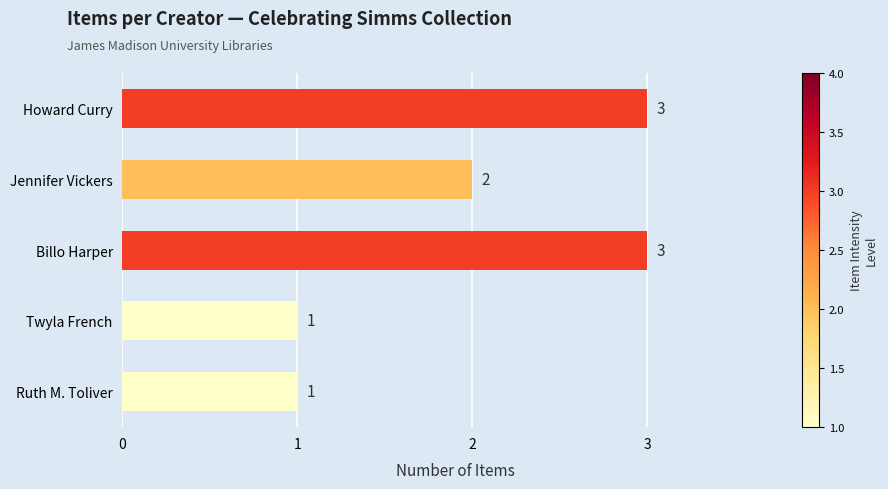

What is the difference between the maximum and minimum values?

2